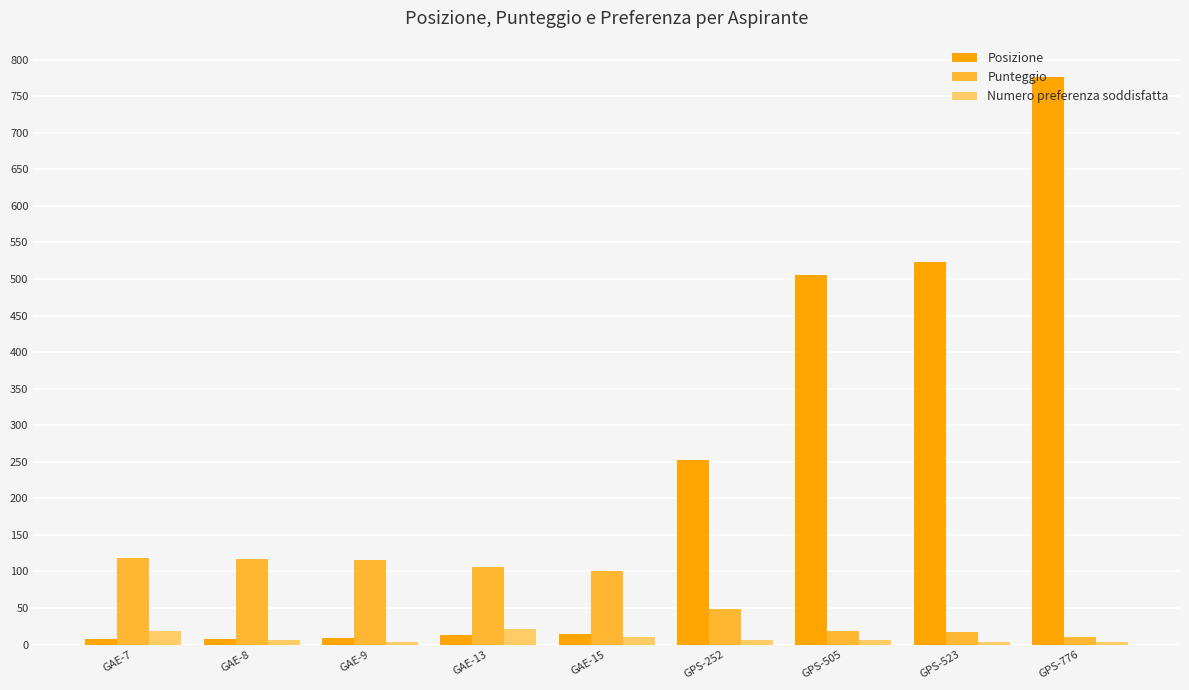

Which series has the largest range (max minus min)?

Posizione